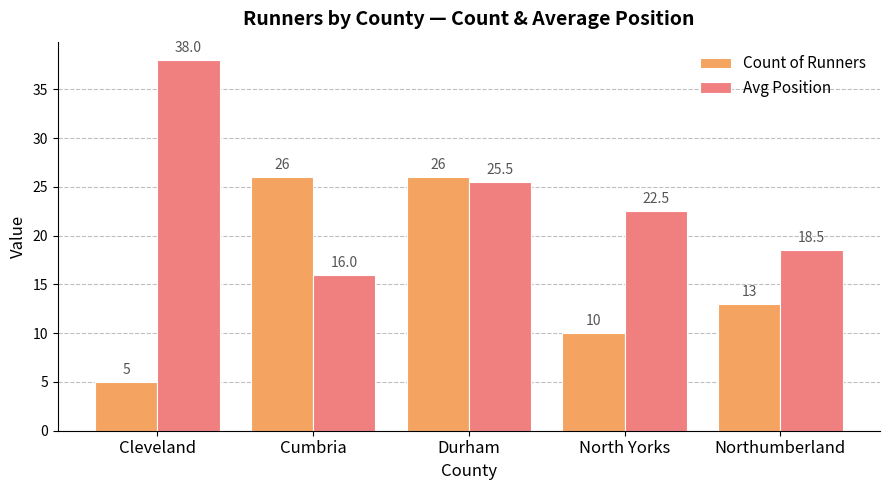

Is the value of Avg Position at Durham greater than the value of Count of Runners at Durham?

No